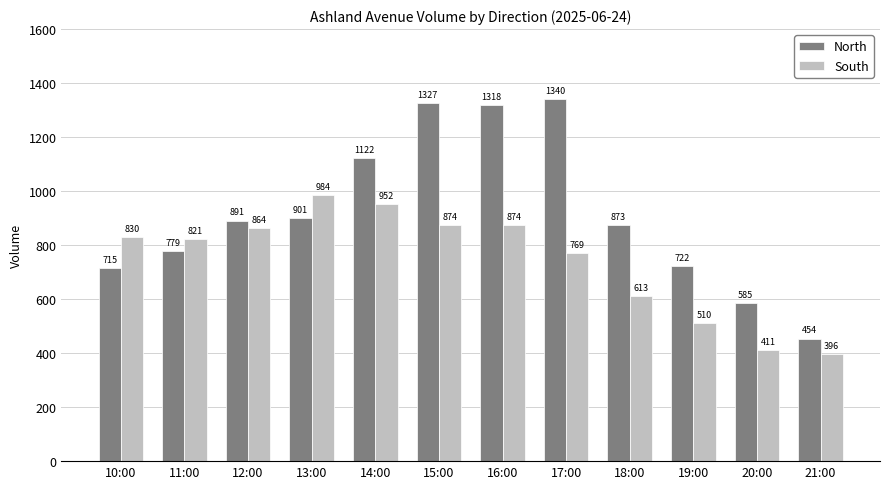

The value of South at 20:00 is 411. True or false?

True